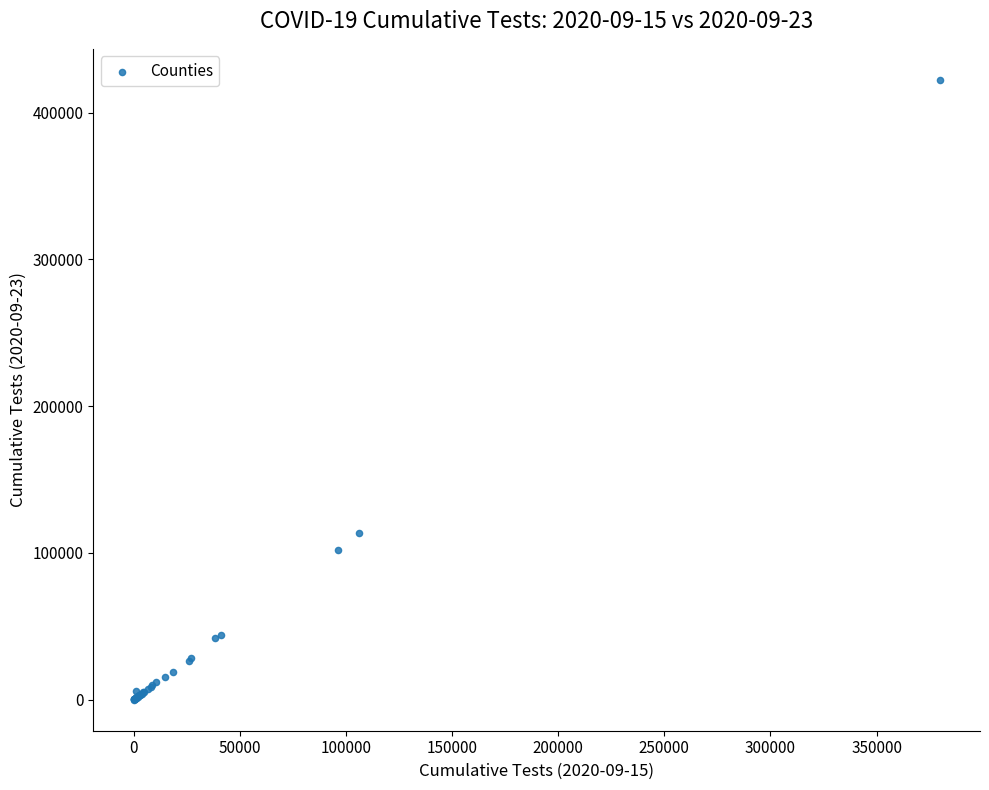

What Y value in the scatter plot is closest to 211201?

113521